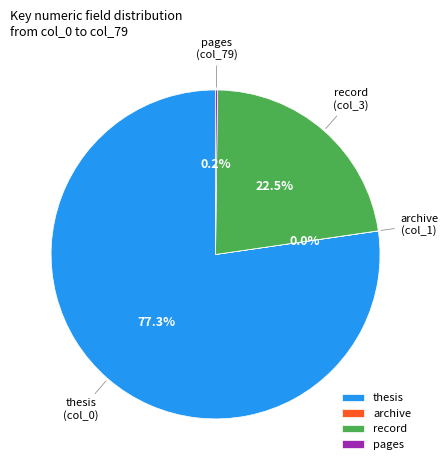

Which category has the biggest portion of the pie?

thesis